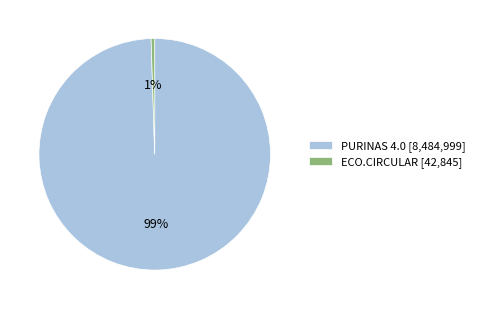

Does PURINAS 4.0 account for over 50% of the chart?

Yes